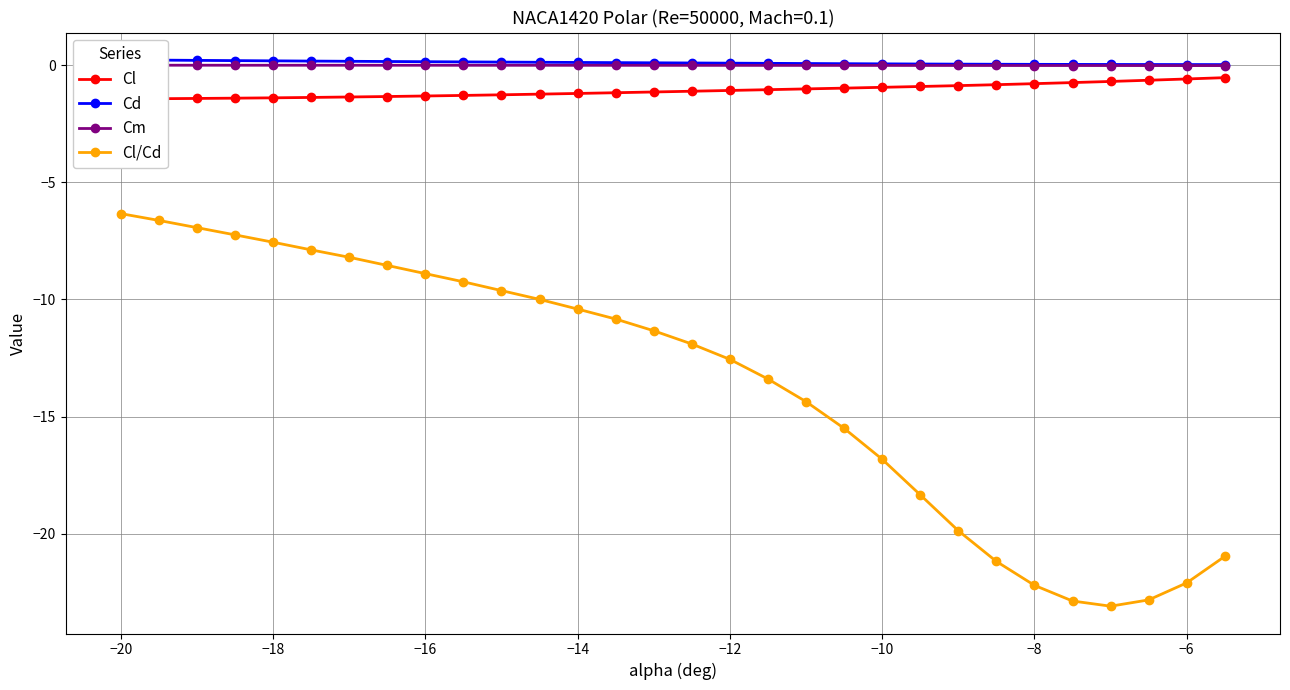

The Cl/Cd series shows -13.5 at −16. True or false?

False